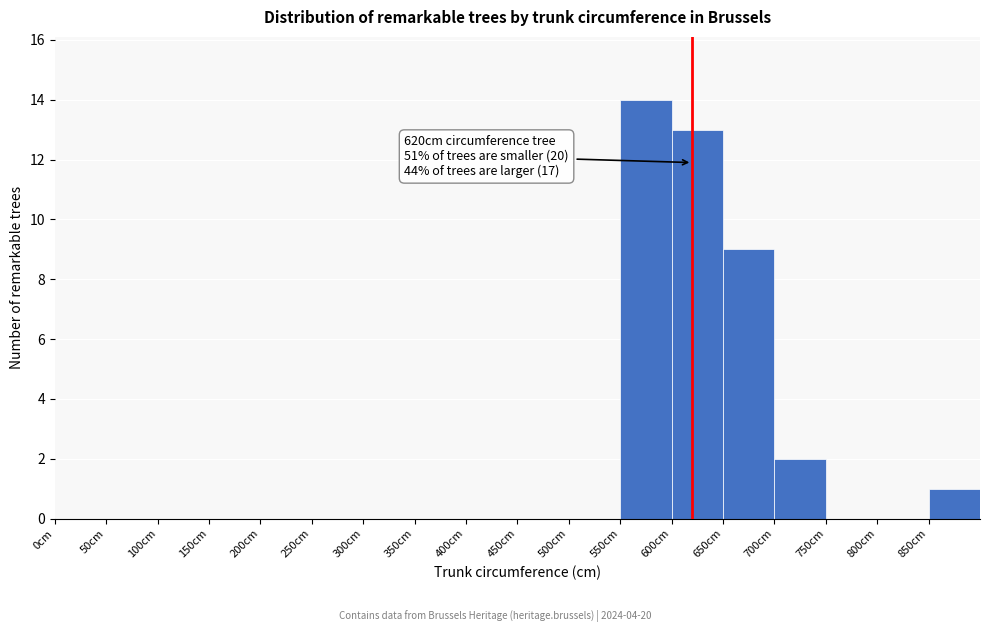

Over which range of the x-axis is the bar tallest?

550 to 600